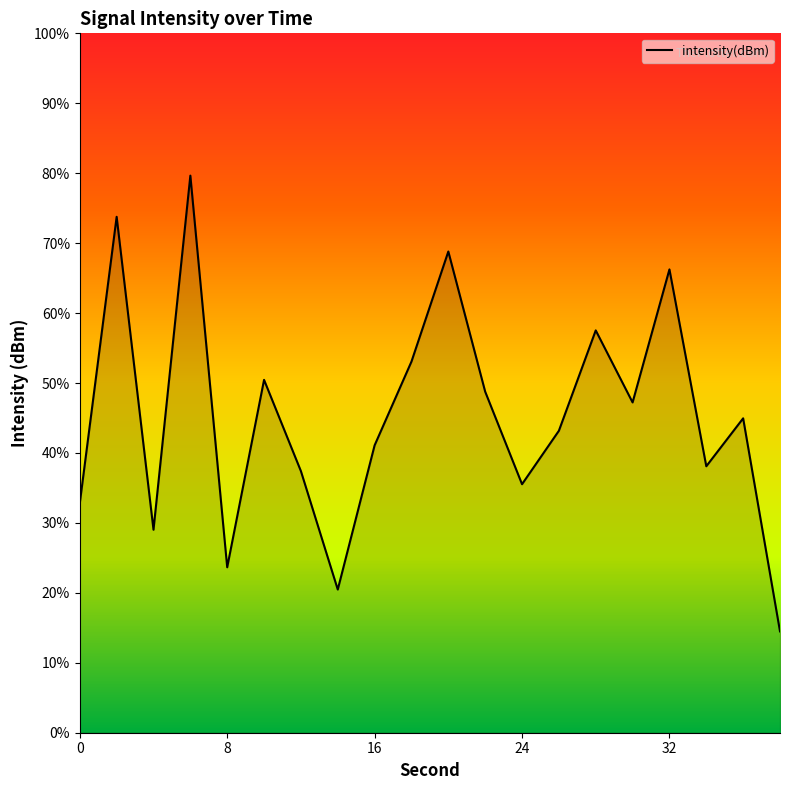

Does the chart display data point markers on the line(s)?

No